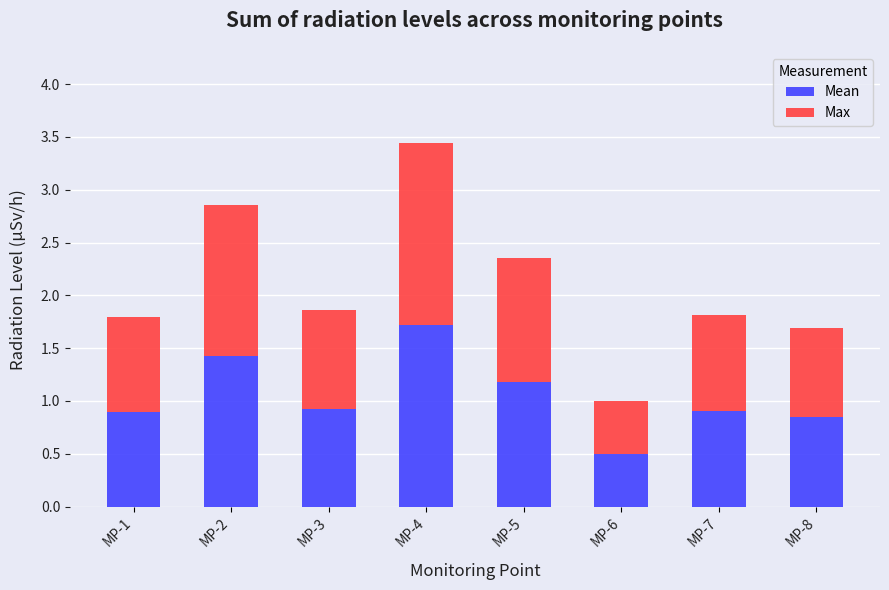

True or false: Mean has a value of 0.3 at MP-5.

False